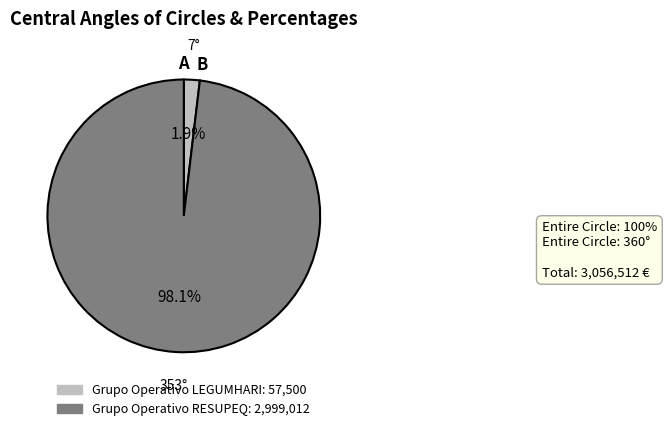

Which slice is the smallest?

Grupo Operativo LEGUMHARI